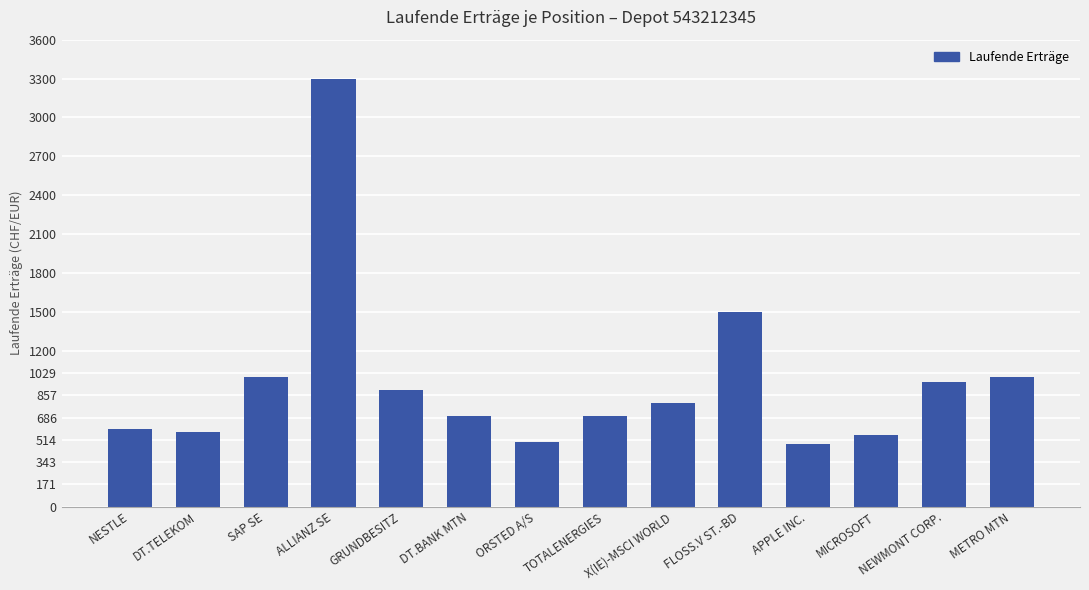

Are the bars horizontal?

No